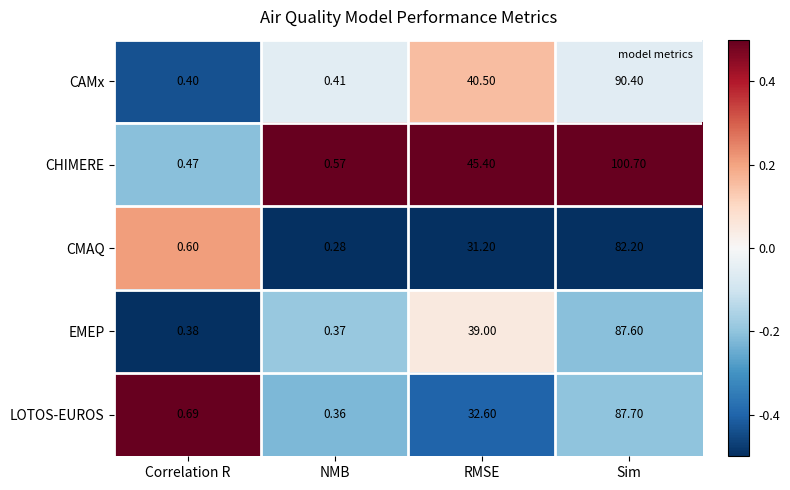

Which series has the widest spread of values?

CHIMERE